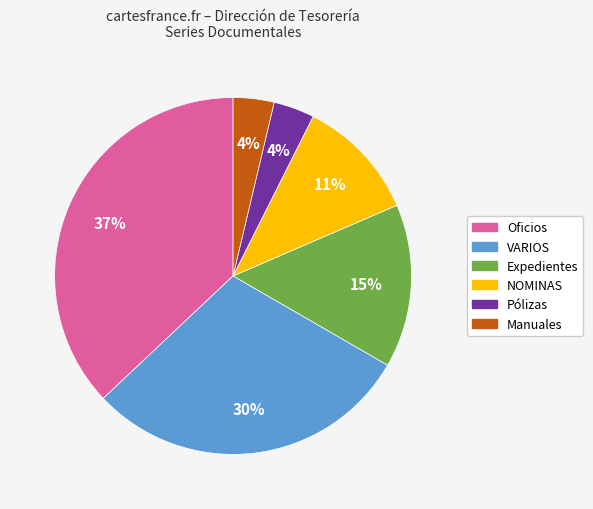

Is there any slice that represents more than half of the pie?

No